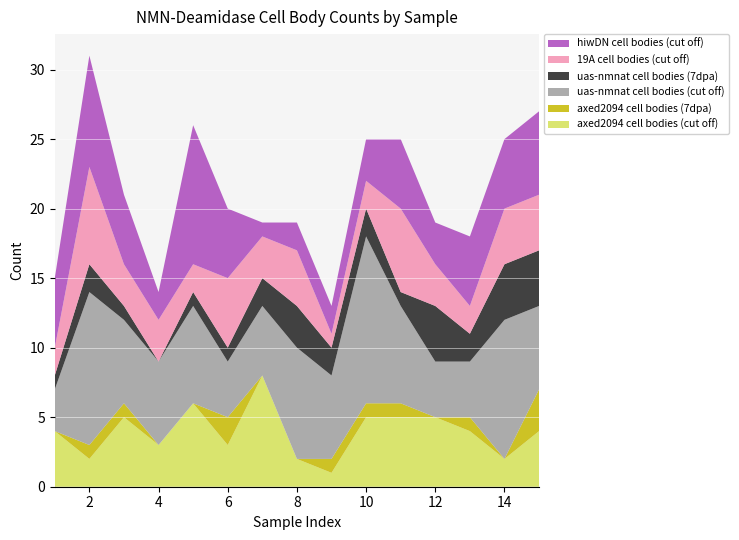

Reading left to right, what are all the values shown in this chart?

axed2094 cell bodies (cut off): 1=4	2=2	3=5	4=3	5=6	6=3	7=8	8=2	9=1	10=5	11=5	12=5	13=4	14=2	15=4
axed2094 cell bodies (7dpa): 1=0	2=1	3=1	4=0	5=0	6=2	7=0	8=0	9=1	10=1	11=1	12=0	13=1	14=0	15=3
uas-nmnat cell bodies (cut off): 1=3	2=11	3=6	4=6	5=7	6=4	7=5	8=8	9=6	10=12	11=7	12=4	13=4	14=10	15=6
uas-nmnat cell bodies (7dpa): 1=1	2=2	3=1	4=0	5=1	6=1	7=2	8=3	9=2	10=2	11=1	12=4	13=2	14=4	15=4
19A cell bodies (cut off): 1=2	2=7	3=3	4=3	5=2	6=5	7=3	8=4	9=1	10=2	11=6	12=3	13=2	14=4	15=4
hiwDN cell bodies (cut off): 1=5	2=8	3=5	4=2	5=10	6=5	7=1	8=2	9=2	10=3	11=5	12=3	13=5	14=5	15=6